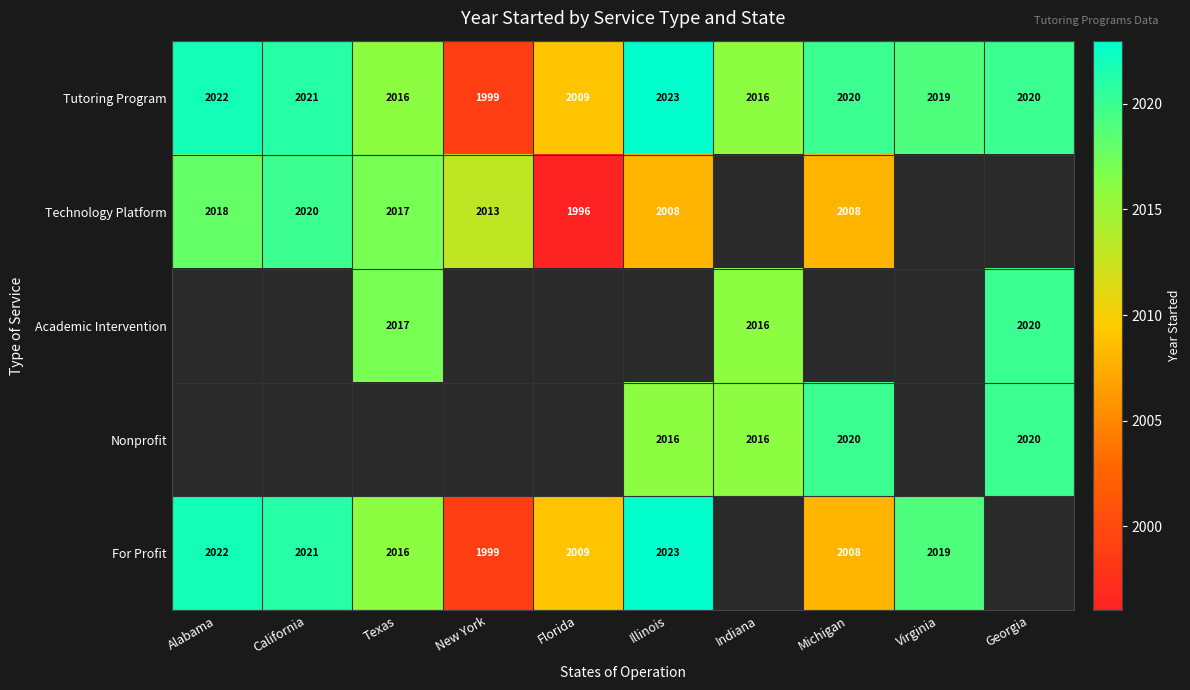

What is the maximum value for Tutoring Program?

2023